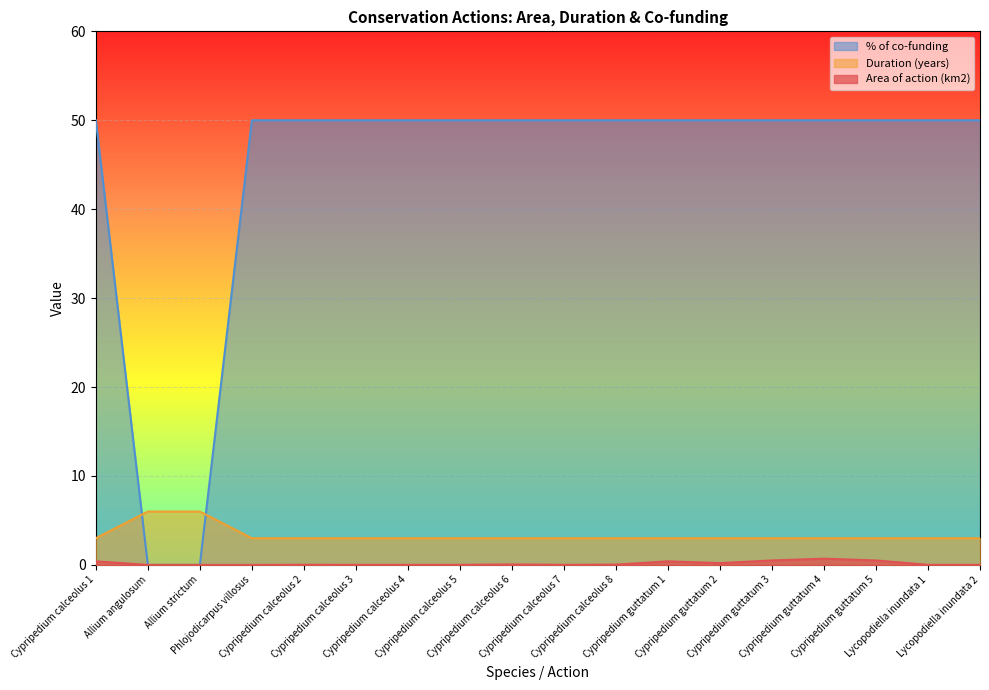

Is the value of Area of action (km2) at Cypripedium guttatum 4 greater than the value of % of co-funding at Cypripedium calceolus 5?

No